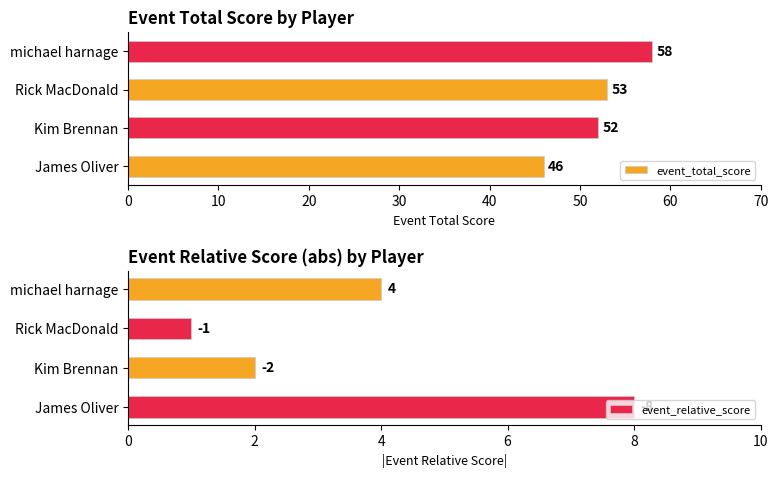

How many distinct data groups are displayed?

2